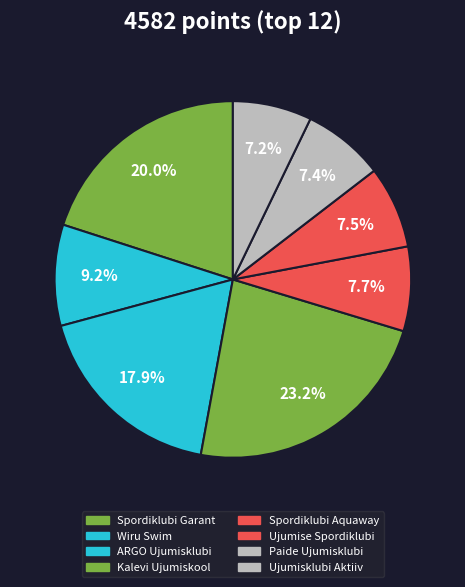

How many slices are in this pie chart?

8